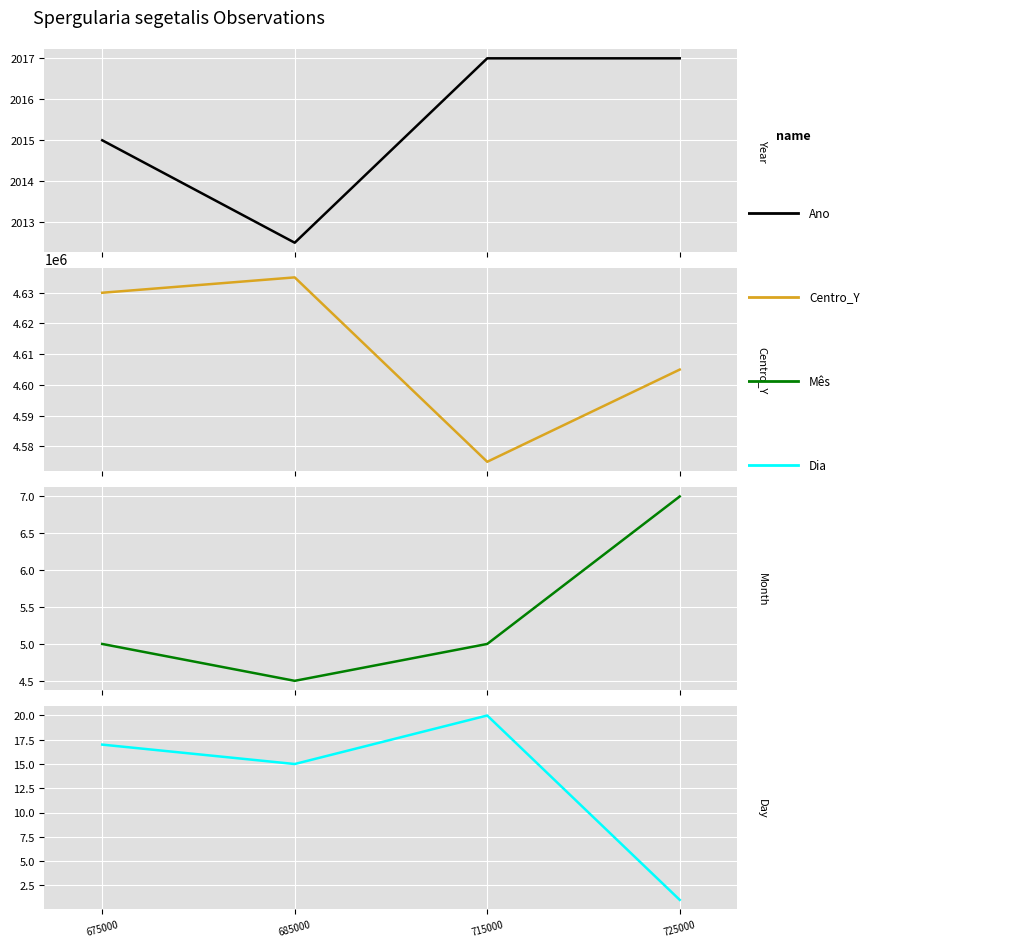

What value does the Dia series have at 685000?

15.0